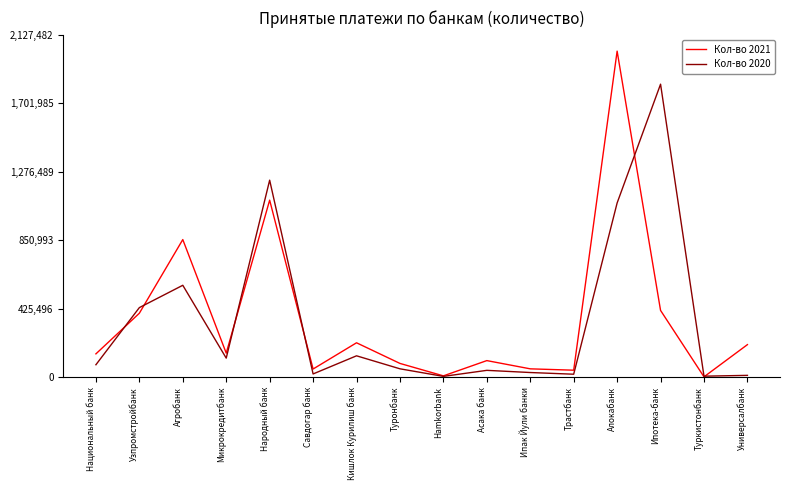

What is the difference between the Кол-во 2020 values at Ипотека-банк and Туркистонбанк?

1814796